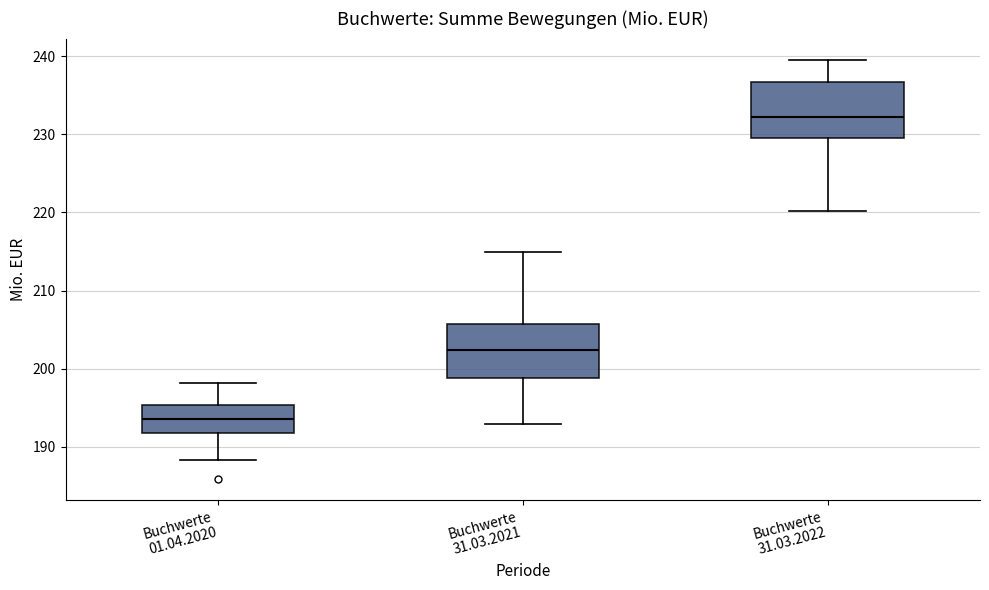

Reading left to right, transcribe this box plot: for each box, give where its median line is, the range the box spans, and where its two whiskers end, as read against the y-axis. The values are not printed on the chart, so give them approximately, as read against the axis.

Buchwerte 01.04.2020: median 194, box 192 to 195, whiskers 188 to 198
Buchwerte 31.03.2021: median 202, box 199 to 206, whiskers 193 to 215
Buchwerte 31.03.2022: median 232, box 230 to 237, whiskers 220 to 240